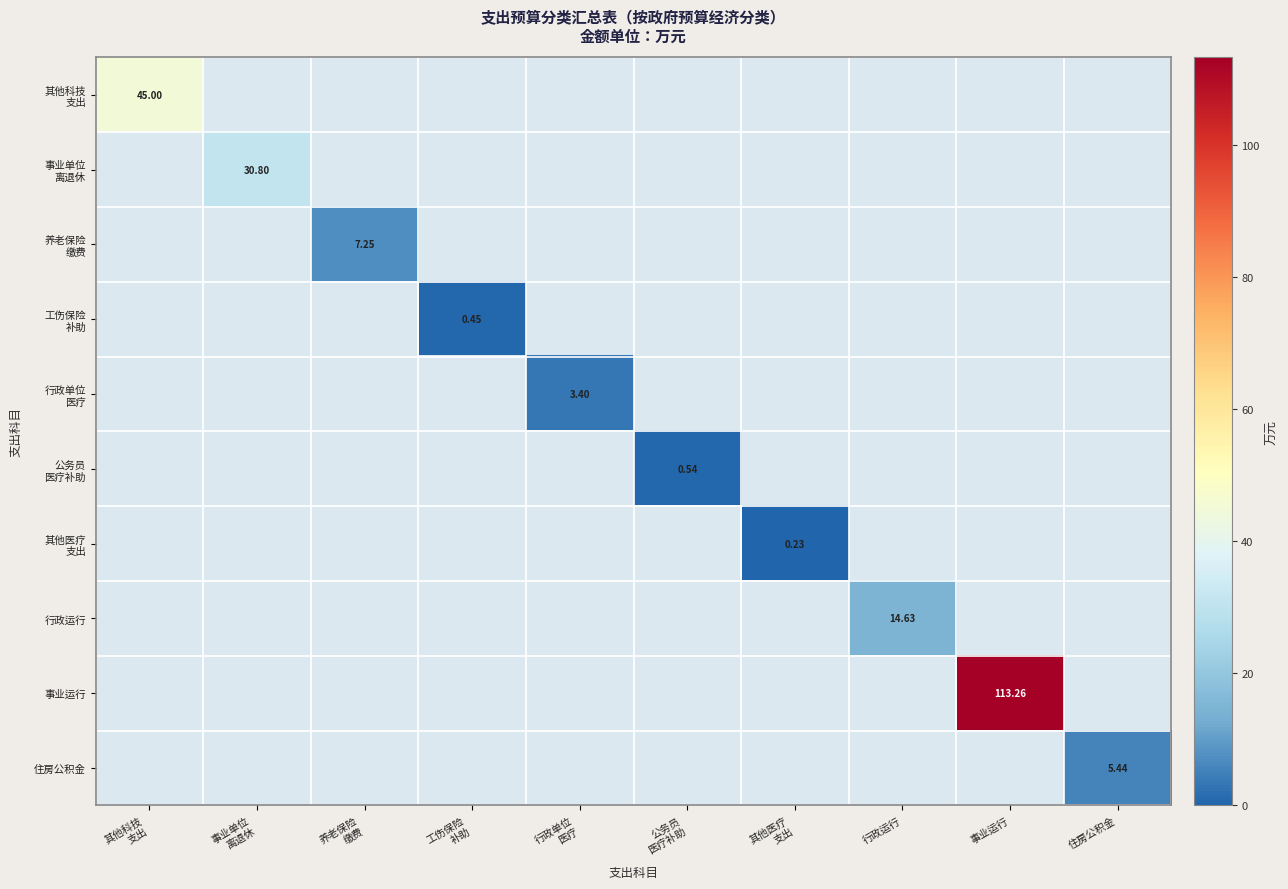

What is the sum of all 事业单位 离退休 values?

30.8